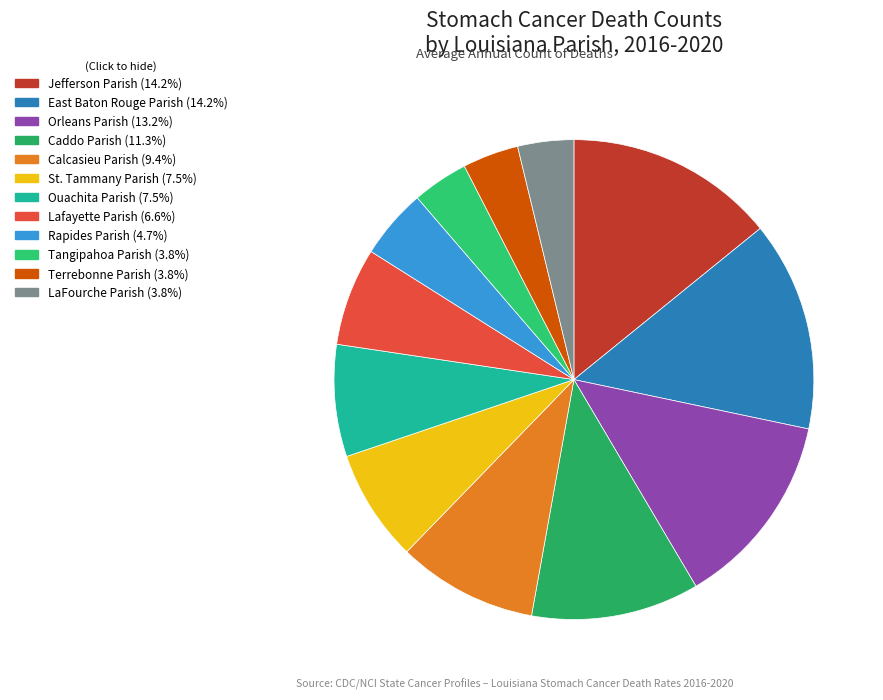

What portion of the pie excludes Calcasieu Parish?

90.6%